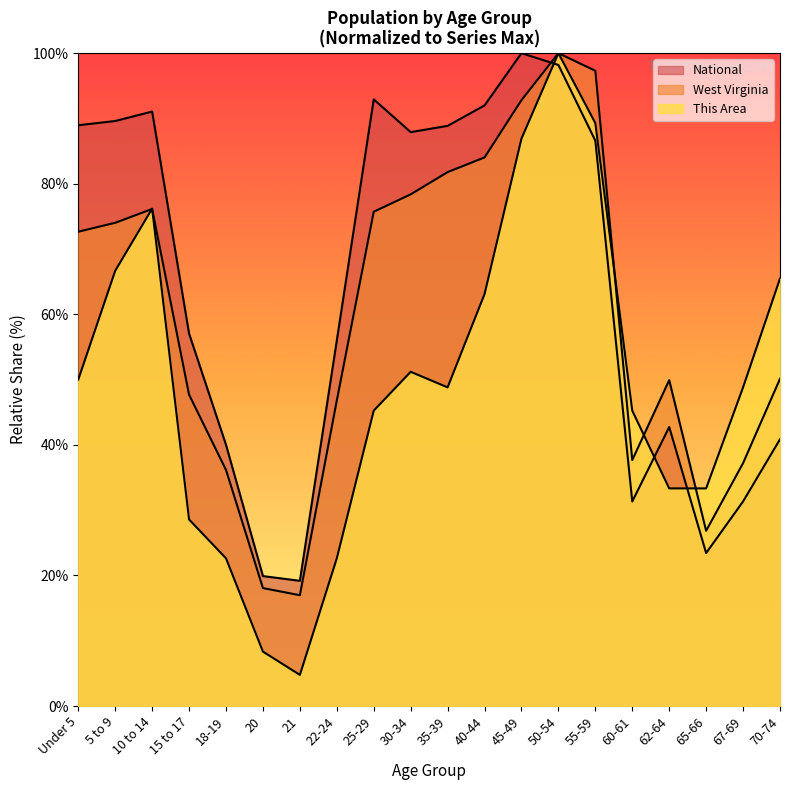

Which category has the highest value in the National series?

45-49